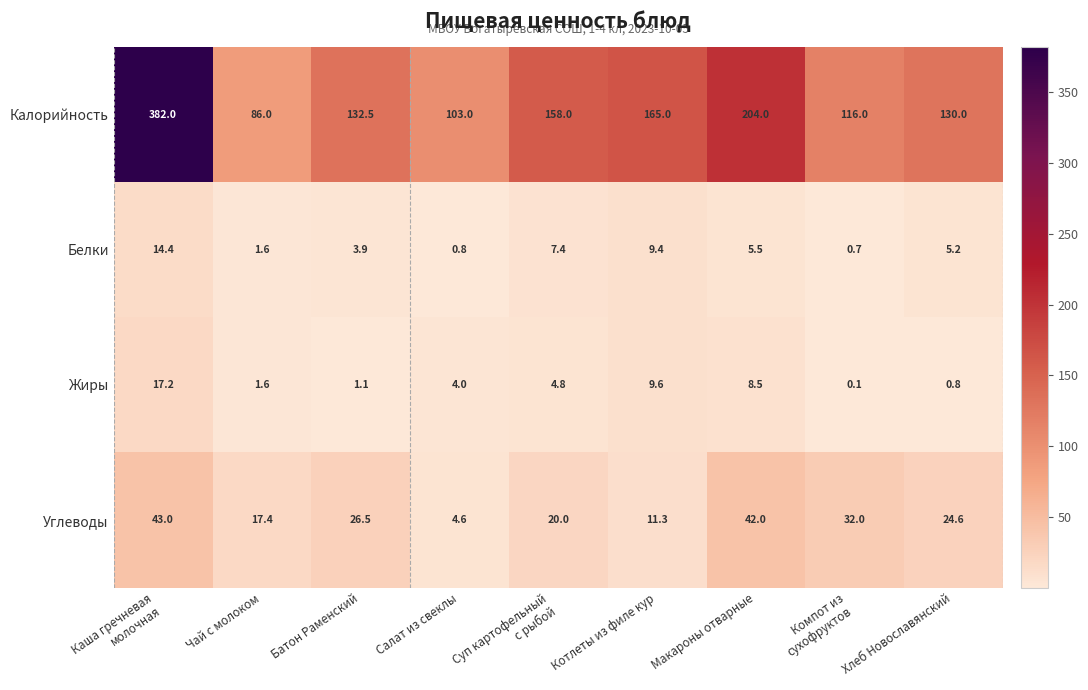

The Белки series shows 9.4 at Котлеты из филе кур. True or false?

True